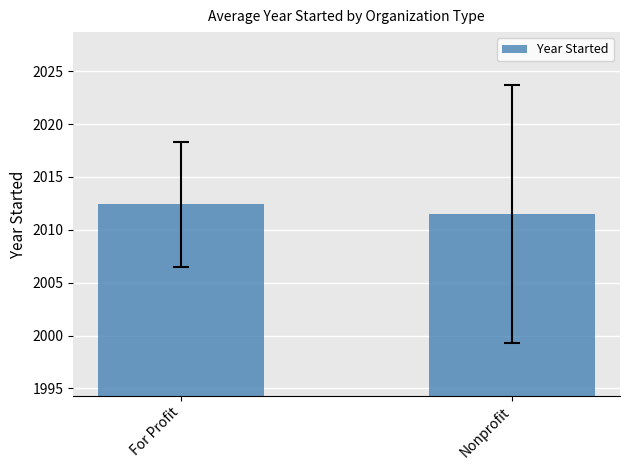

Rank the categories by value from highest to lowest.

For Profit, Nonprofit